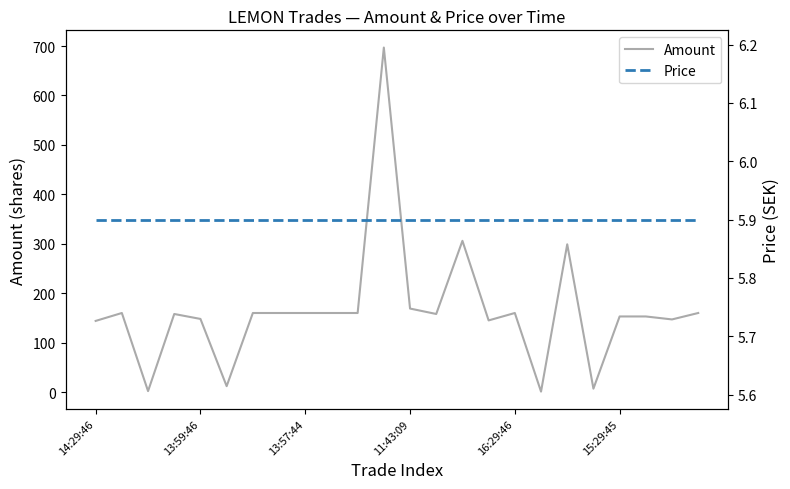

List the series in order of their peak value, lowest first.

Price, Amount